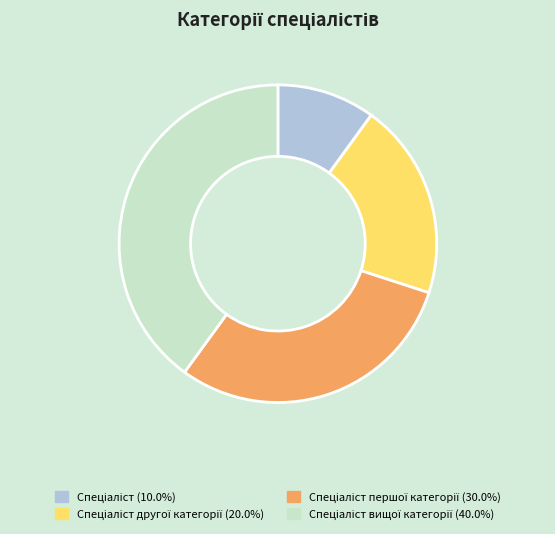

Is there a majority slice in this chart?

No